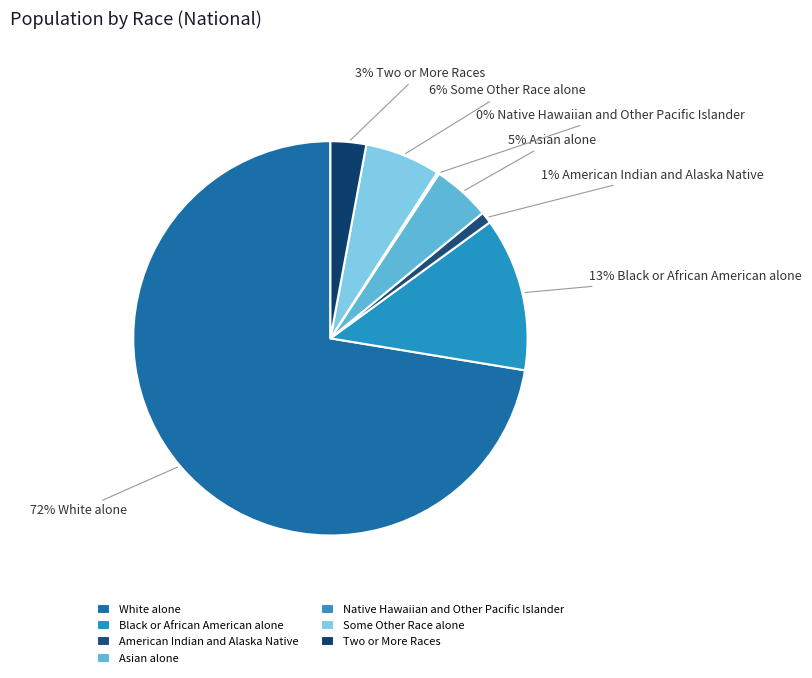

What is the change in value from Native Hawaiian and Other Pacific Islander to Two or More Races?

+8469060